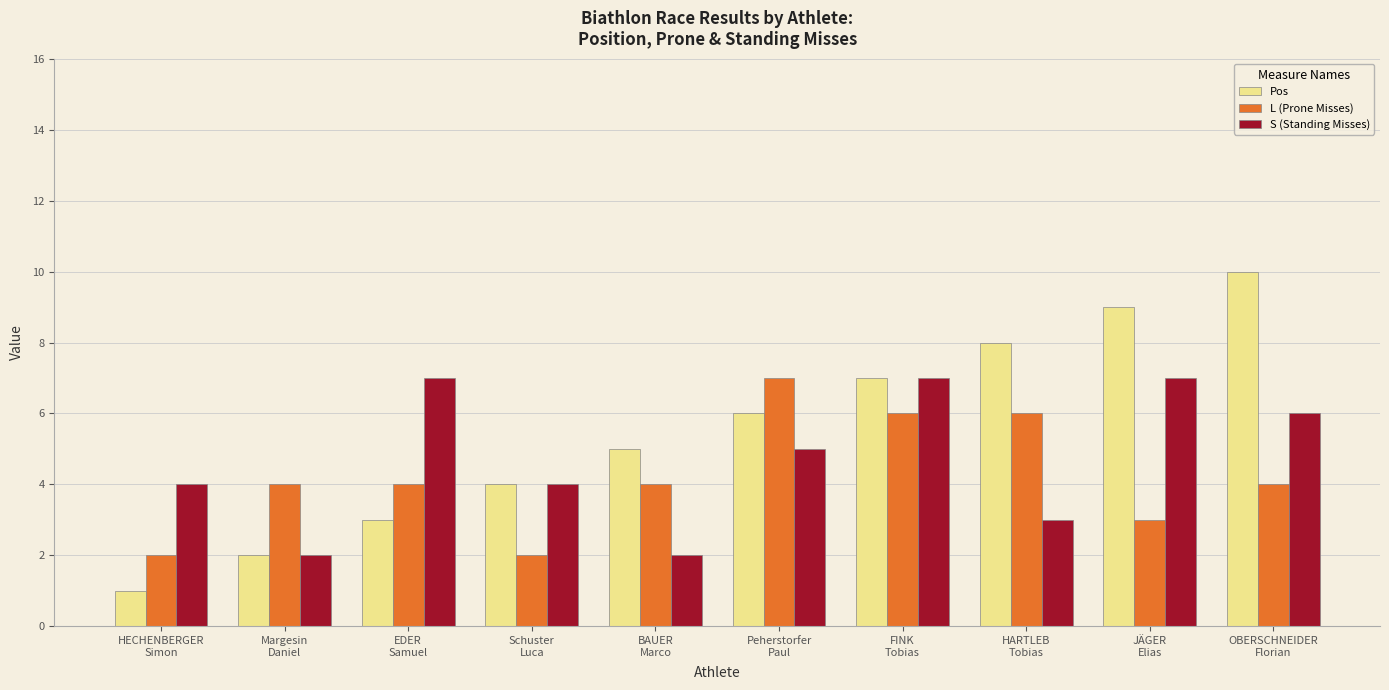

What is the maximum value shown in the chart?

10